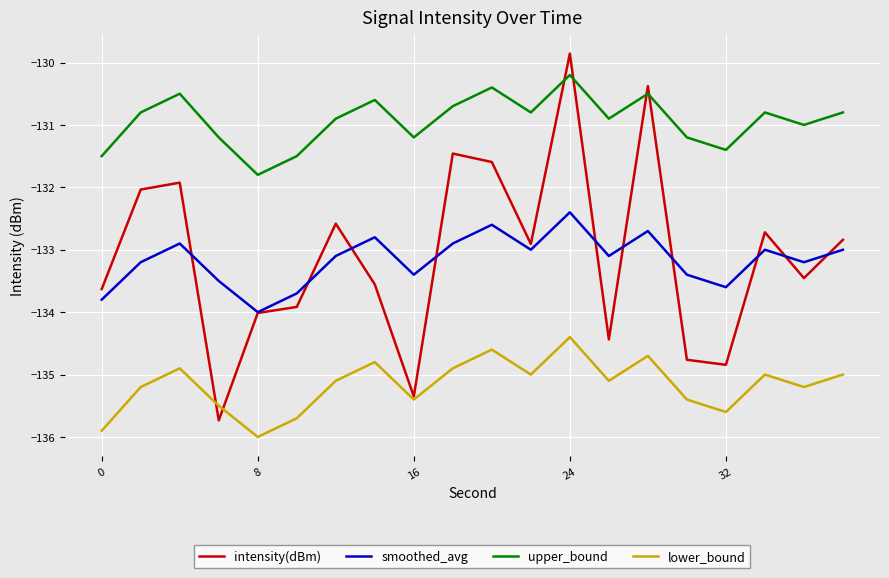

True or false: upper_bound and smoothed_avg intersect in this chart.

False